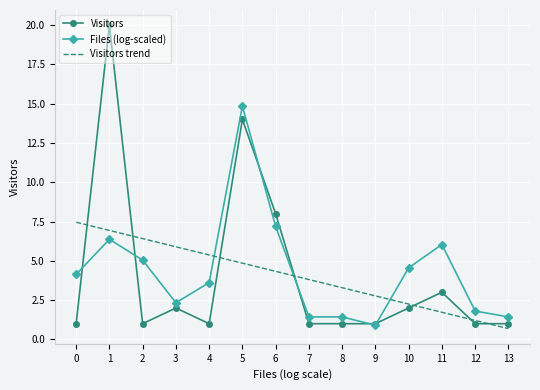

What is the maximum value shown in the chart?

20.0